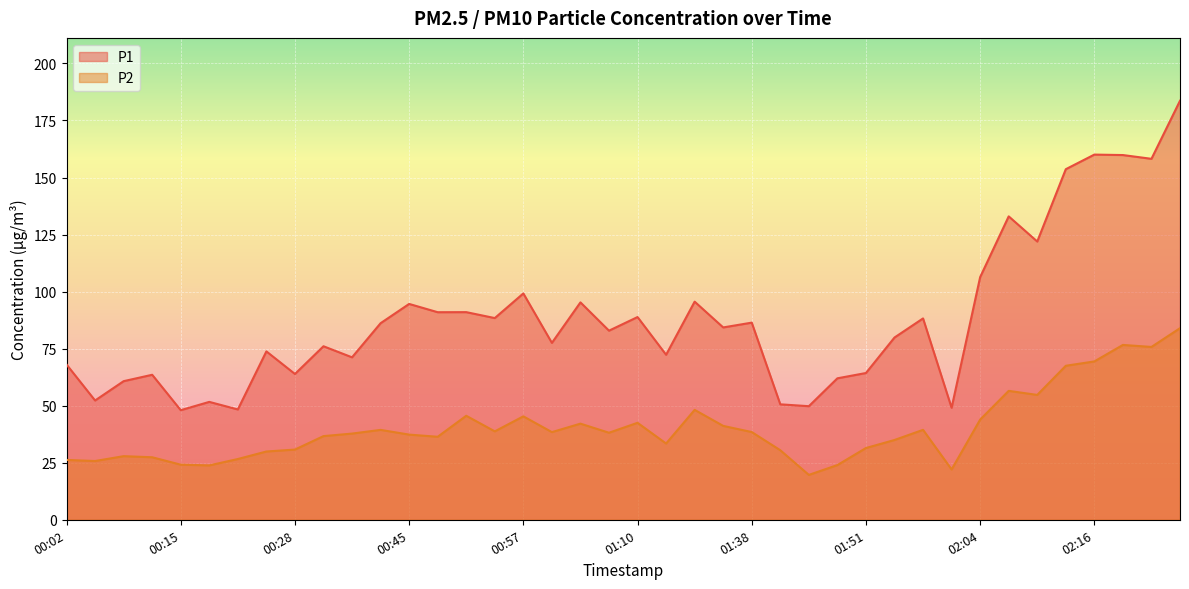

In P2, how many points are lower than both neighbors (excluding endpoints)?

11